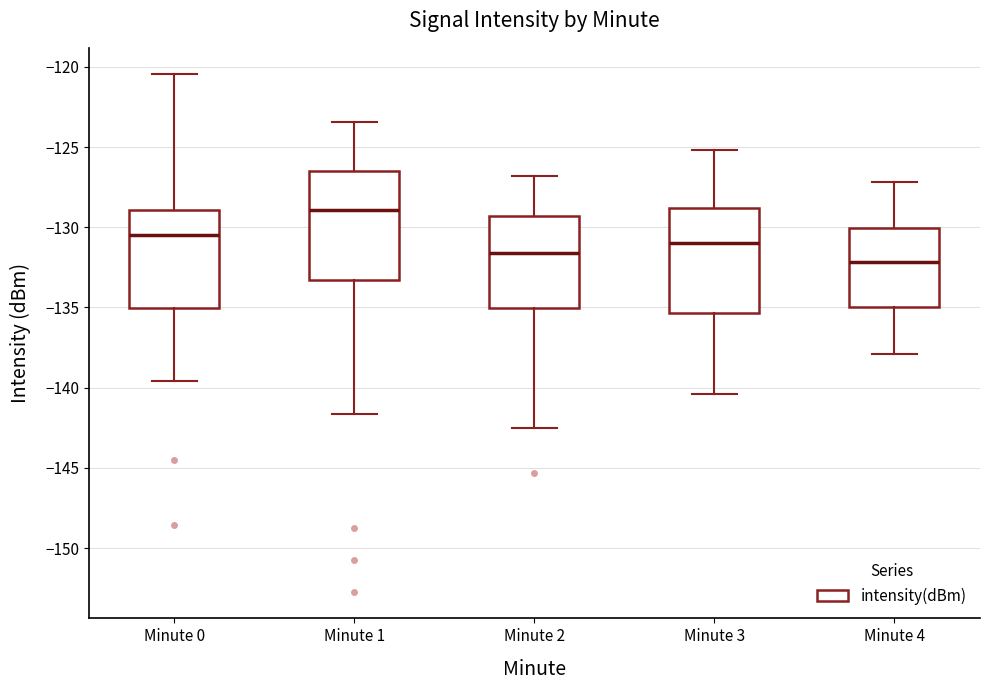

Which box has the highest median line?

Minute 1